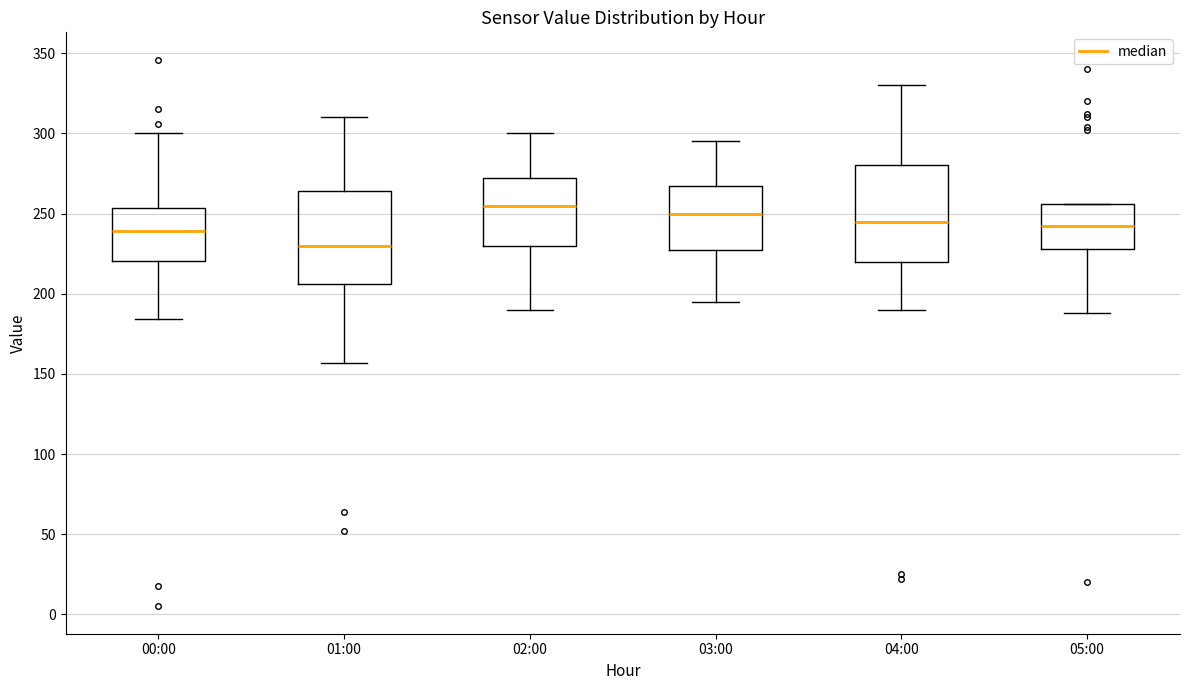

Which box's median line is the highest?

02:00